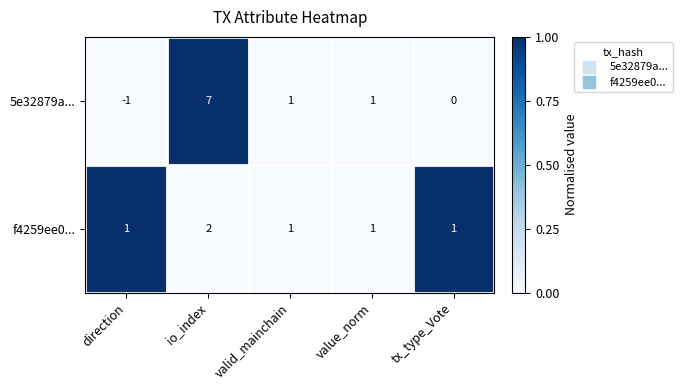

Reading left to right, list all the values displayed in this chart.

5e32879a...: direction=-1	io_index=7	valid_mainchain=1	value_norm=1	tx_type_Vote=0
f4259ee0...: direction=1	io_index=2	valid_mainchain=1	value_norm=1	tx_type_Vote=1